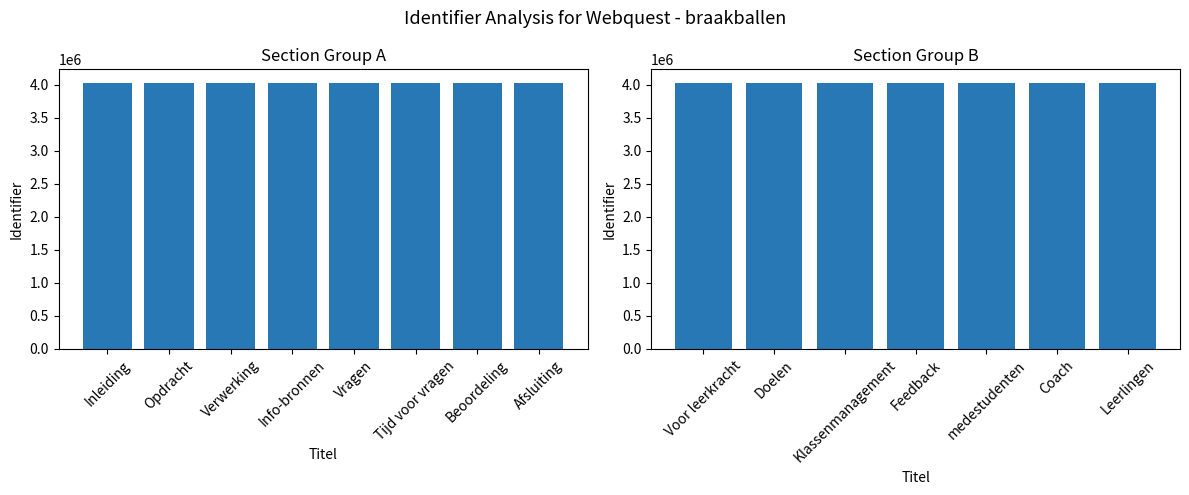

Are the bars horizontal?

No